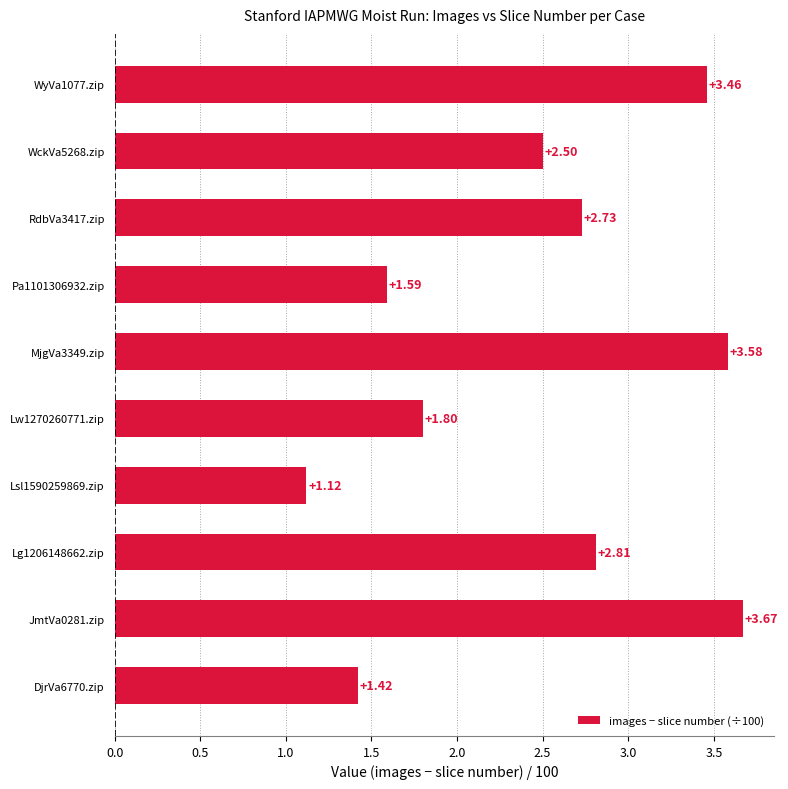

List the labels in order of value, largest first.

JmtVa0281.zip, MjgVa3349.zip, WyVa1077.zip, Lg1206148662.zip, RdbVa3417.zip, WckVa5268.zip, Lw1270260771.zip, Pa1101306932.zip, DjrVa6770.zip, Lsl1590259869.zip